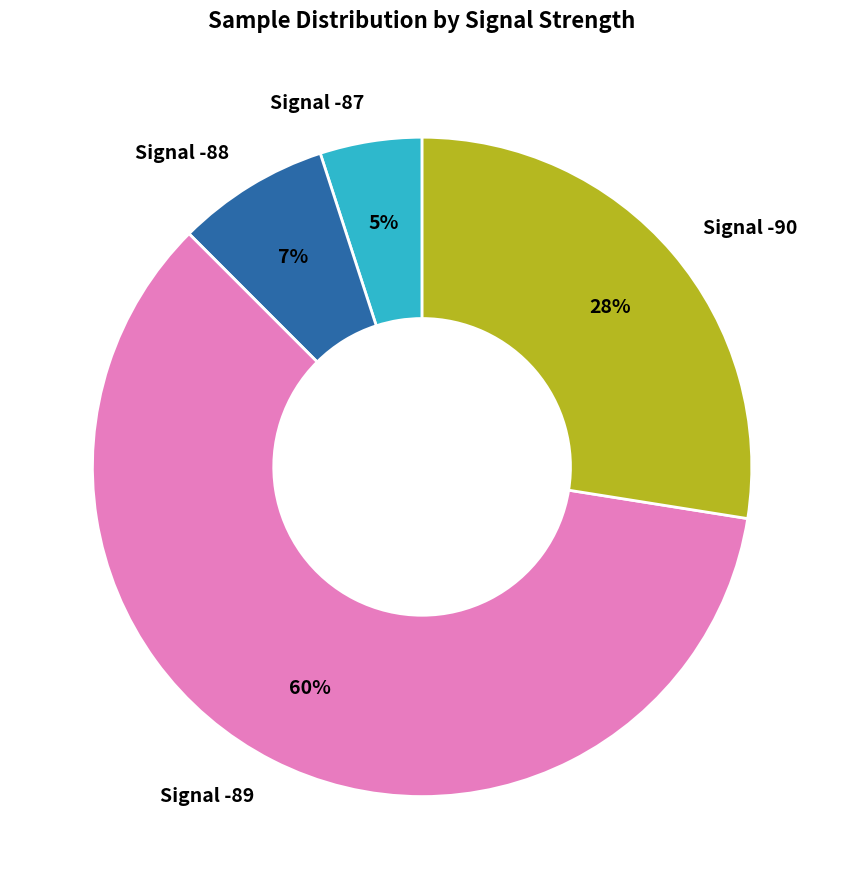

Is it true that Signal -90 is 19% of the pie?

False